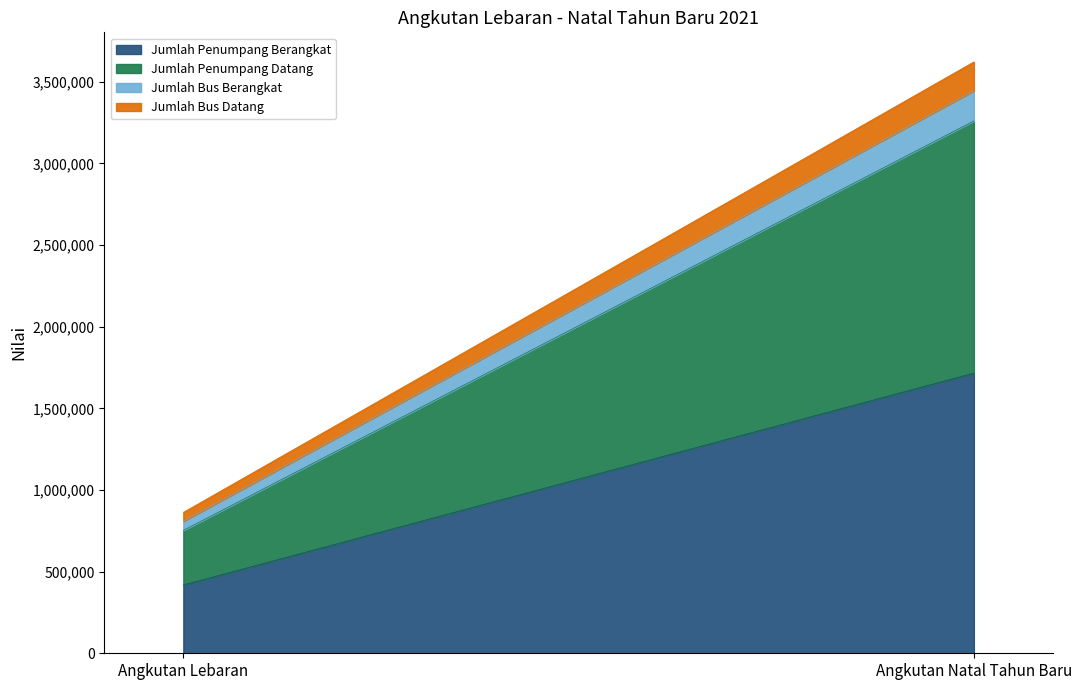

At which category does the chart reach its peak across all series?

Angkutan Natal Tahun Baru